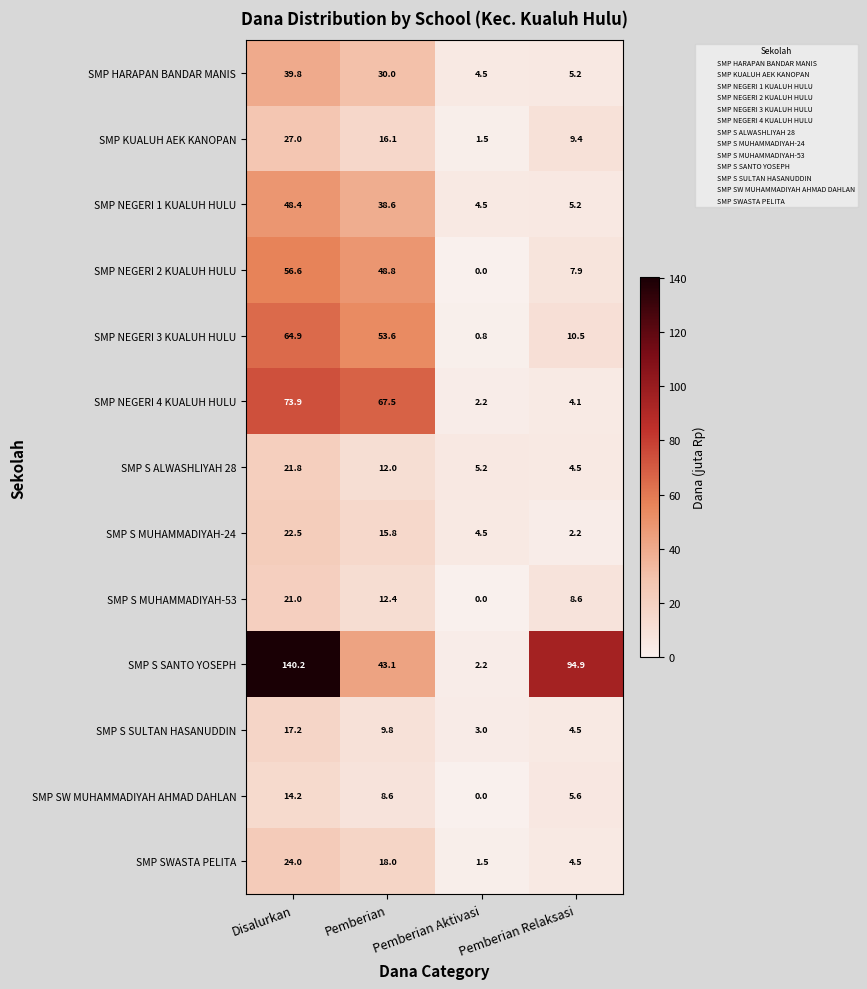

What is the total value across all series at Pemberian Aktivasi?

29.9